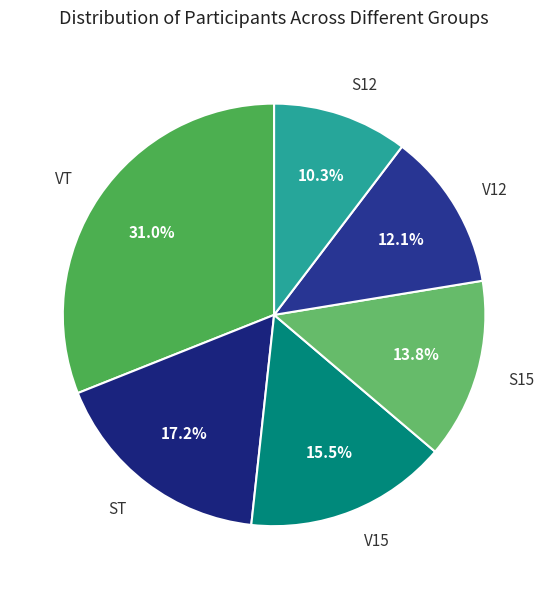

How many segments does this pie chart have?

6